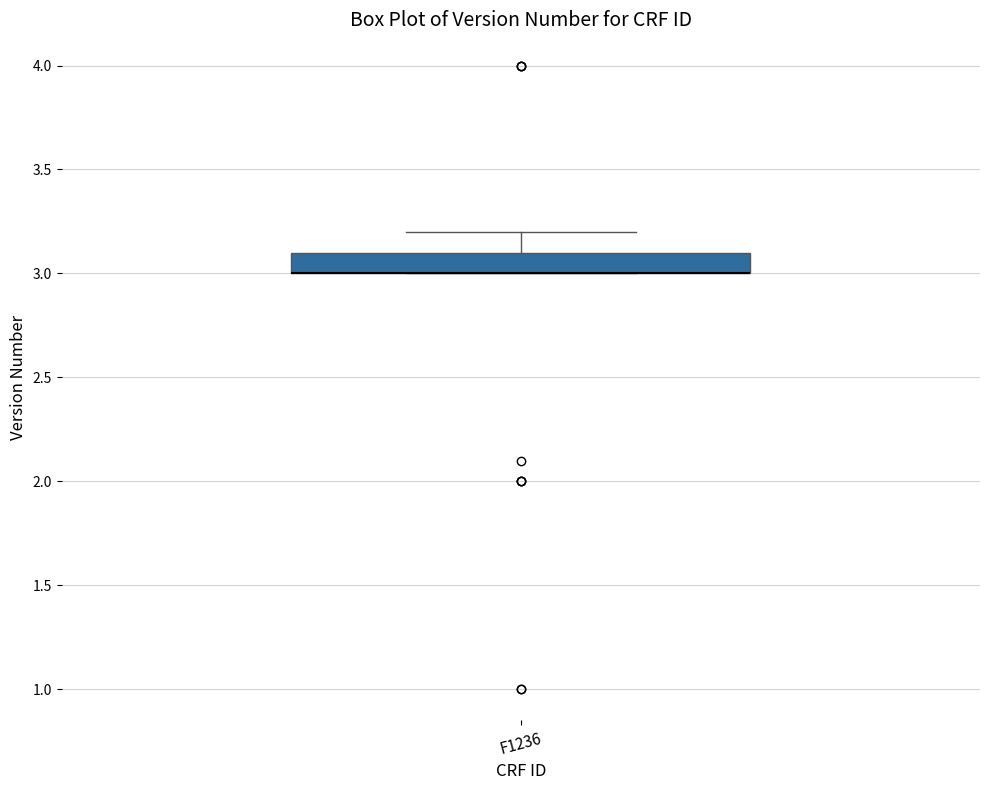

Read this box plot against the y-axis: the position of the median line, the range covered by the box, and the ends of both whiskers. The values are not printed on the chart, so give them approximately, as read against the axis.

median 3.0 (drawn on the box's lower edge), box 3.0 to 3.1, whiskers 3.0 to 3.2